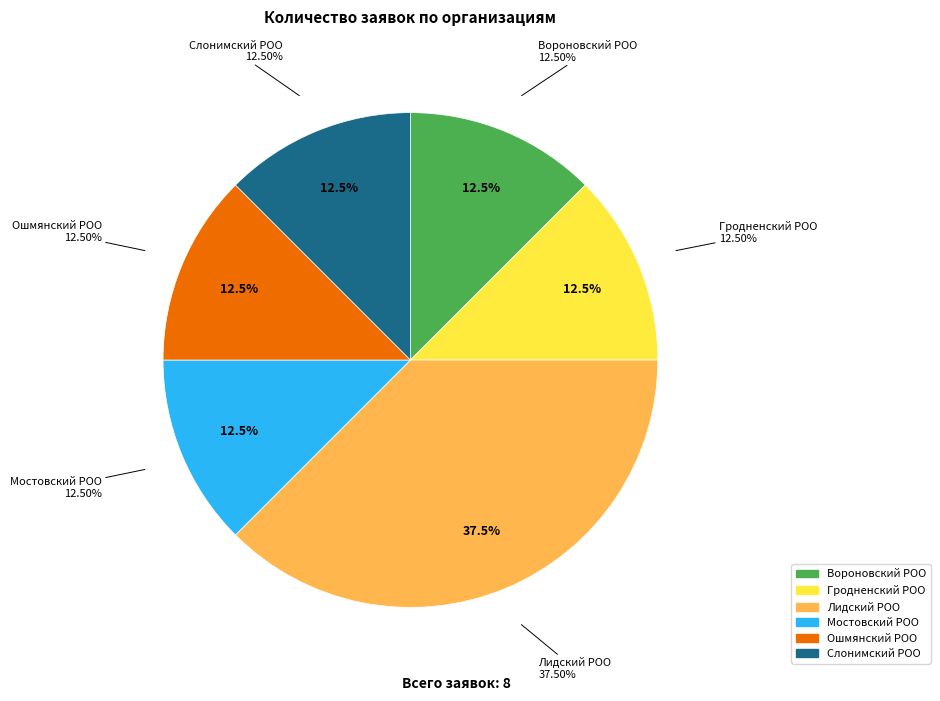

To the nearest percent, what portion does Гродненский РОО represent?

12%